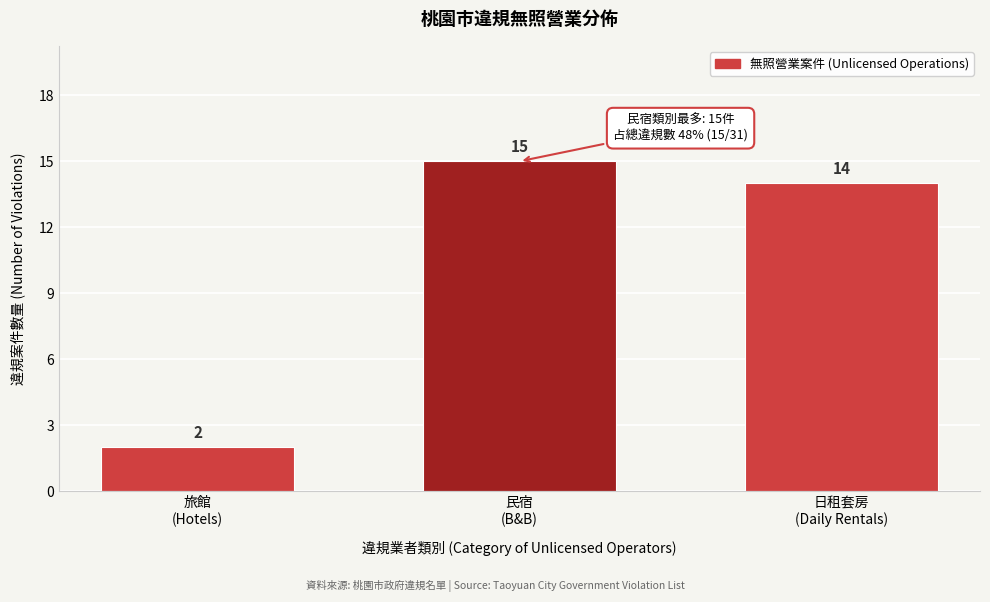

Reading left to right, list all the values displayed in this chart.

2	15	14